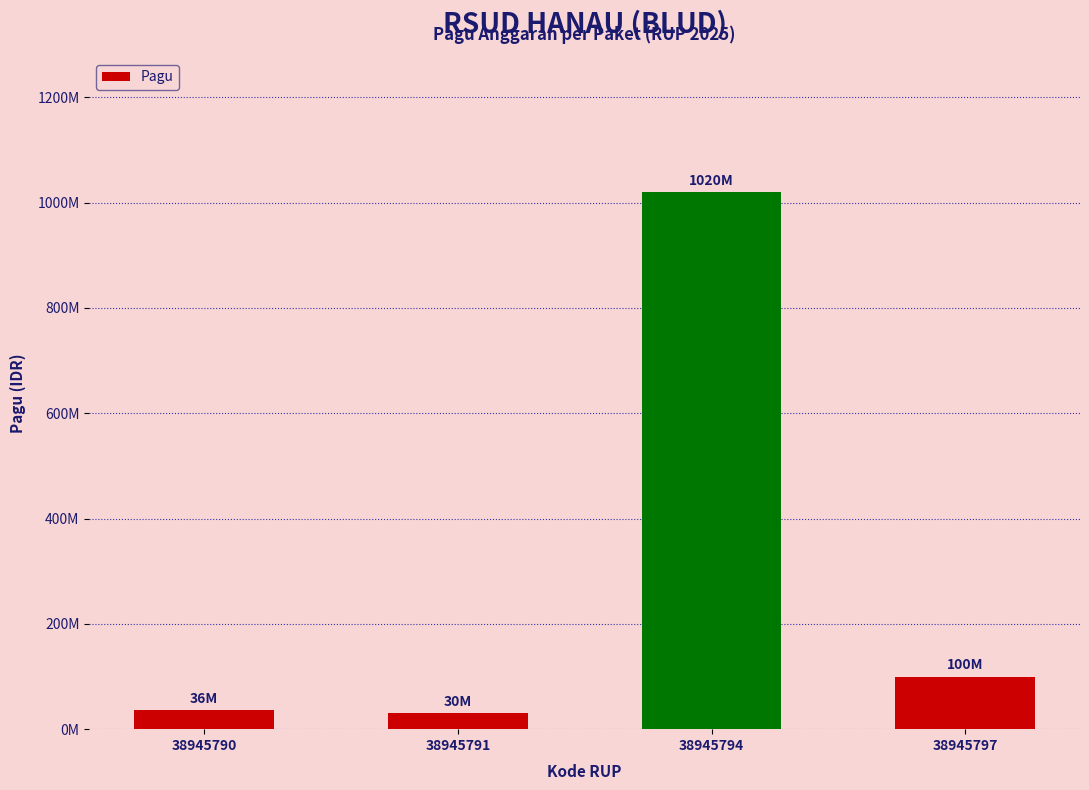

Which has a higher value, 38945797 or 38945791?

38945797